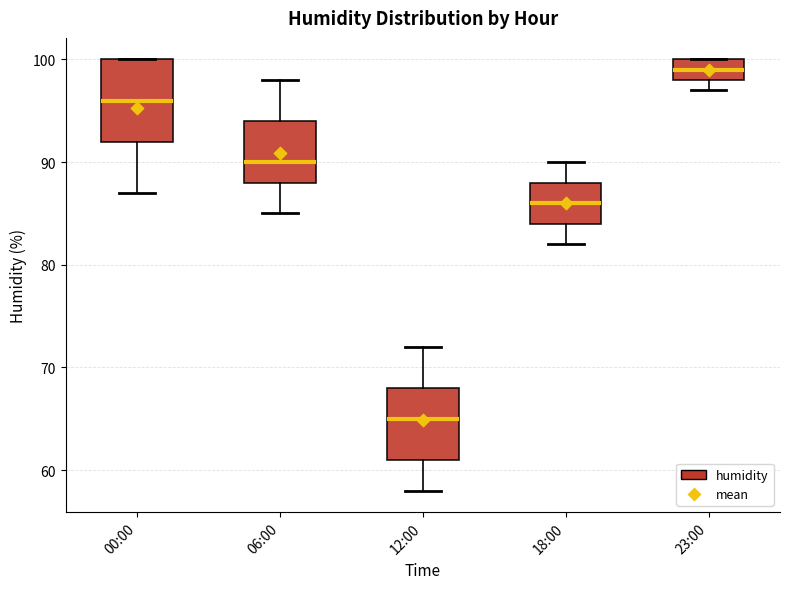

Which box has the lowest median line?

12:00